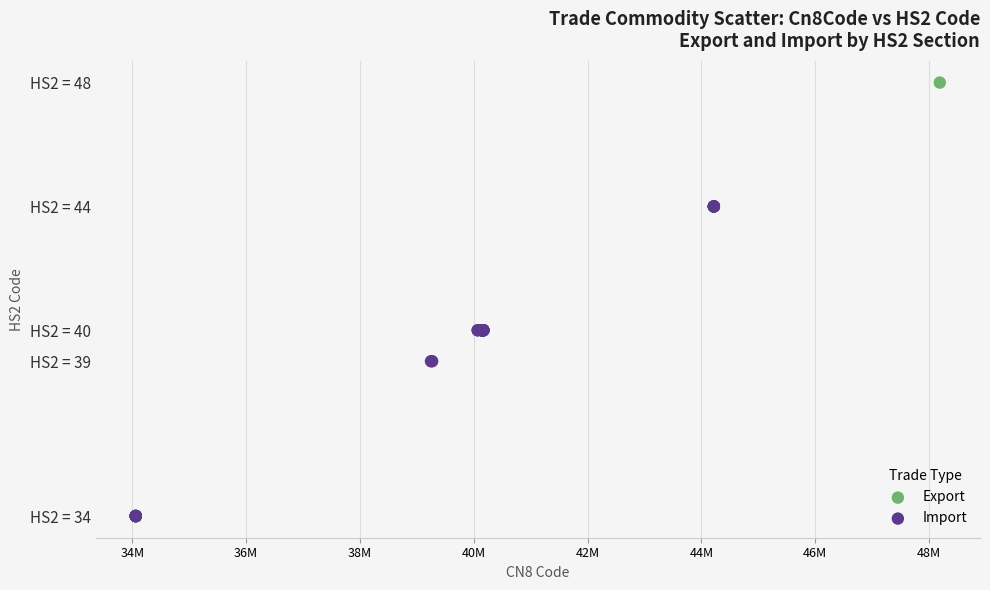

What are all the series names shown in the legend?

Export, Import